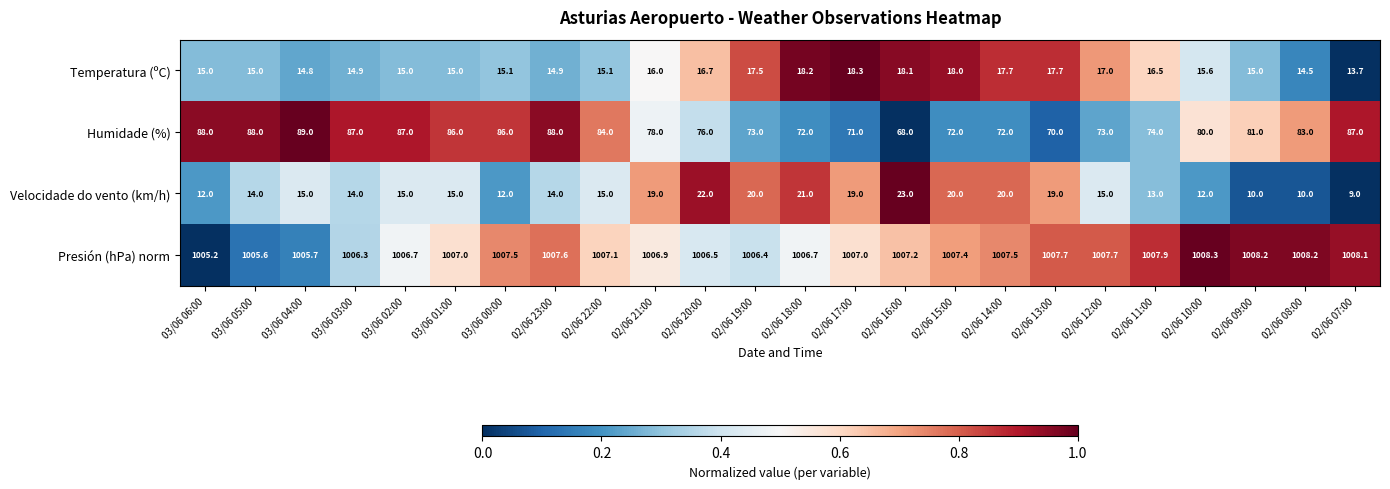

What is the sum of the Velocidade do vento (km/h) values at 02/06 21:00 and 03/06 03:00?

33.0